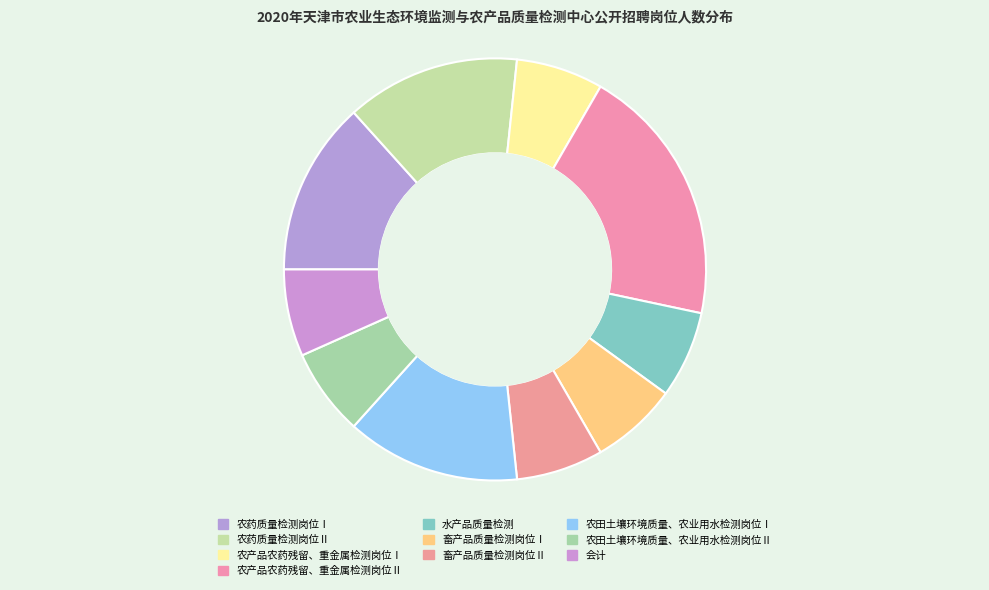

Count the number of slices in the pie.

10